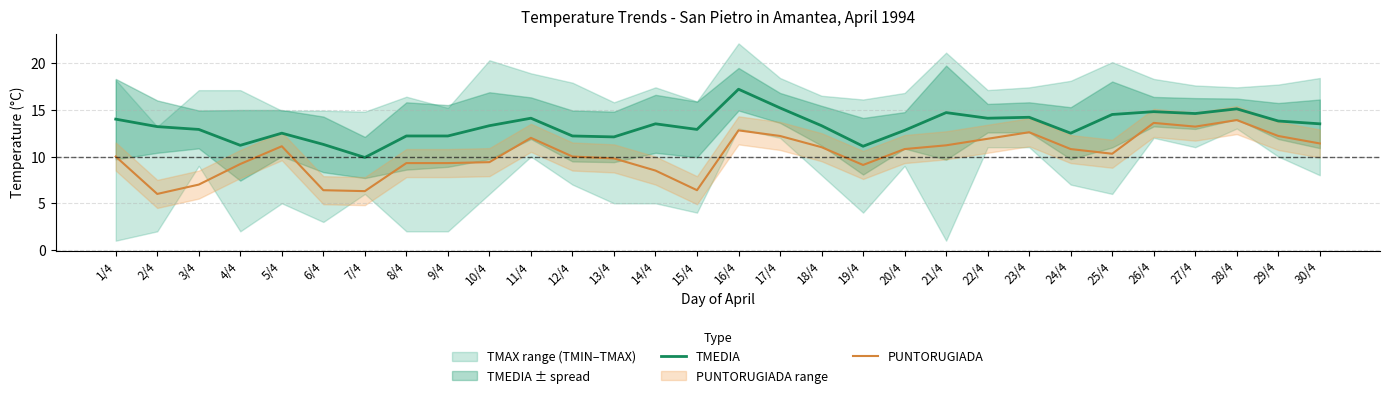

List the series in order of their overall mean, lowest first.

PUNTORUGIADA, TMEDIA